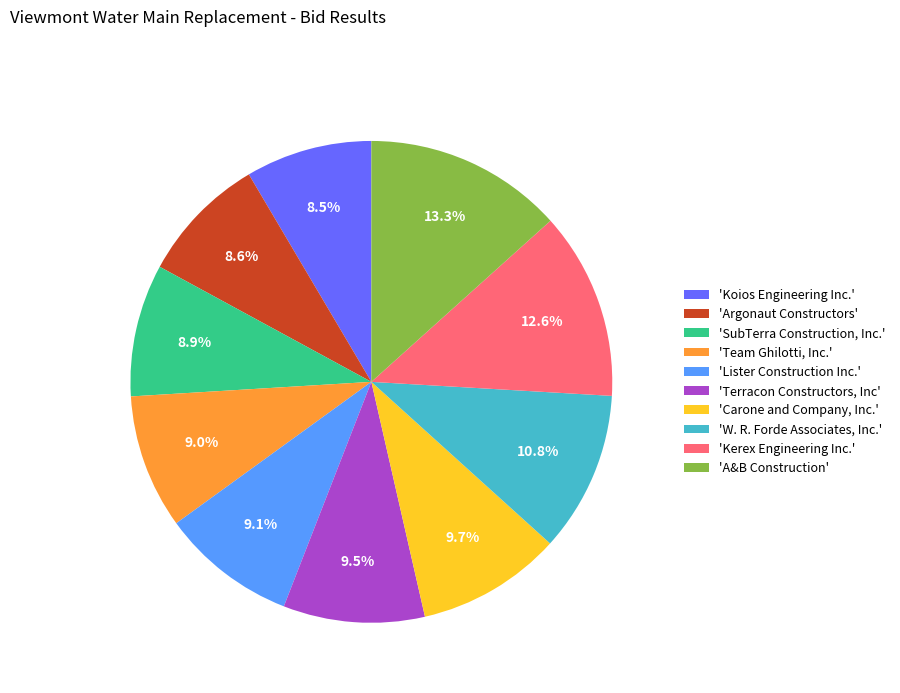

What percentage do 'A&B Construction' and 'SubTerra Construction, Inc.' together represent?

22.2%